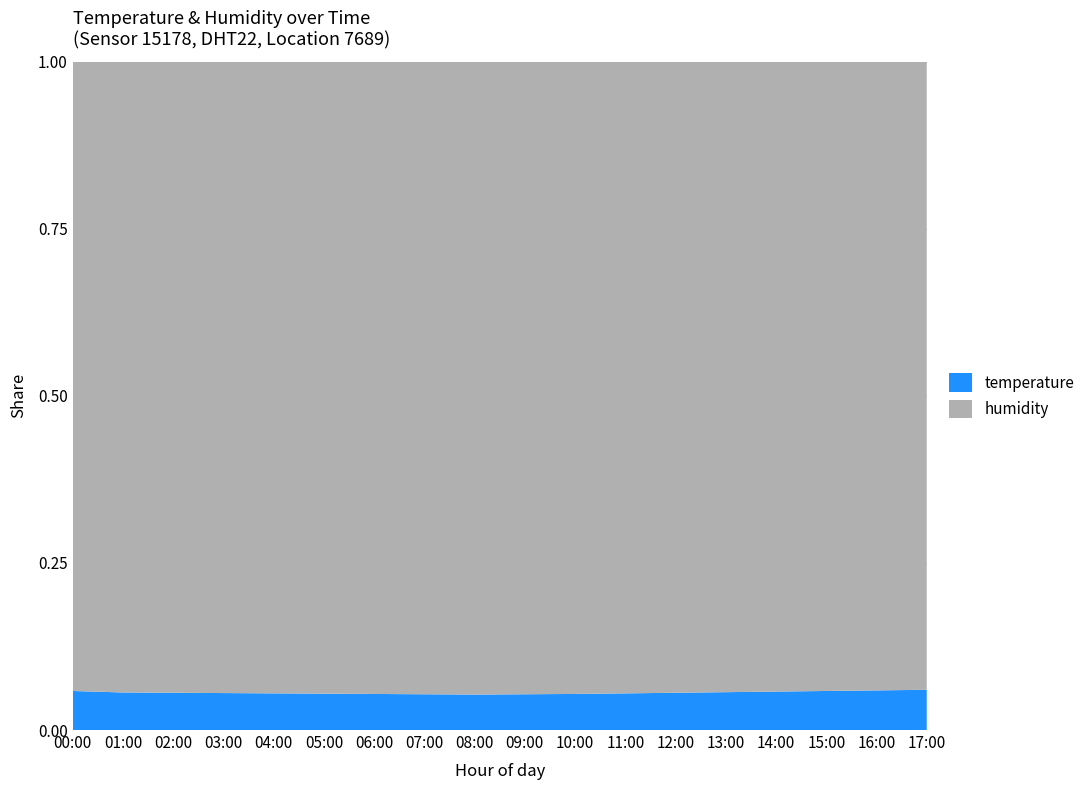

Reading left to right, extract all data points from this chart.

temperature: 6.2	6.0	5.9	5.8	5.8	5.8	5.7	5.7	5.6	5.7	5.7	5.8	5.9	6.0	6.1	6.2	6.3	6.4
humidity: 99.9	99.9	99.9	99.9	99.9	99.9	99.9	99.9	99.9	99.9	99.9	99.9	99.9	99.9	99.9	99.9	99.9	99.9